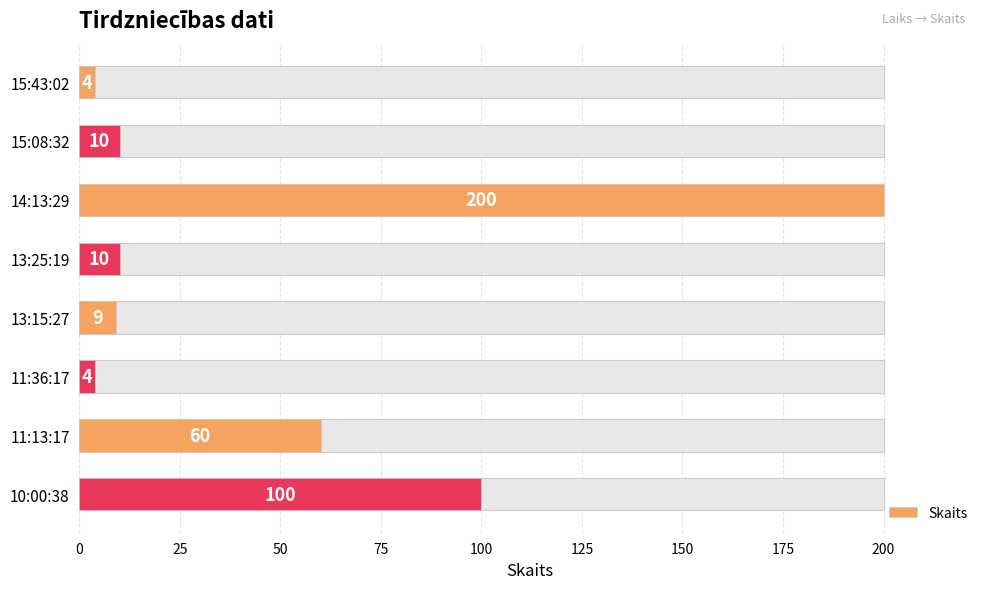

Count the number of data series in this chart.

1